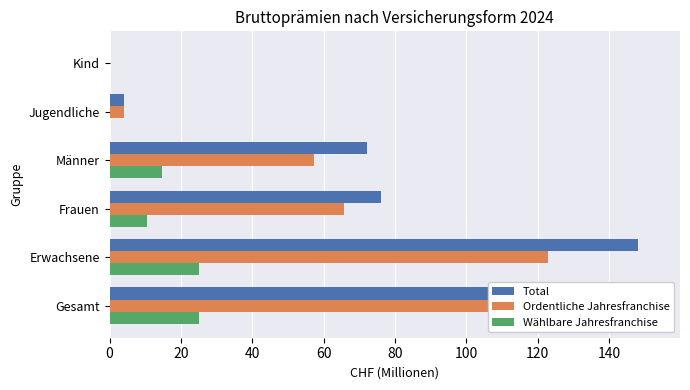

What is the sum of all Wählbare Jahresfranchise values?

75.5